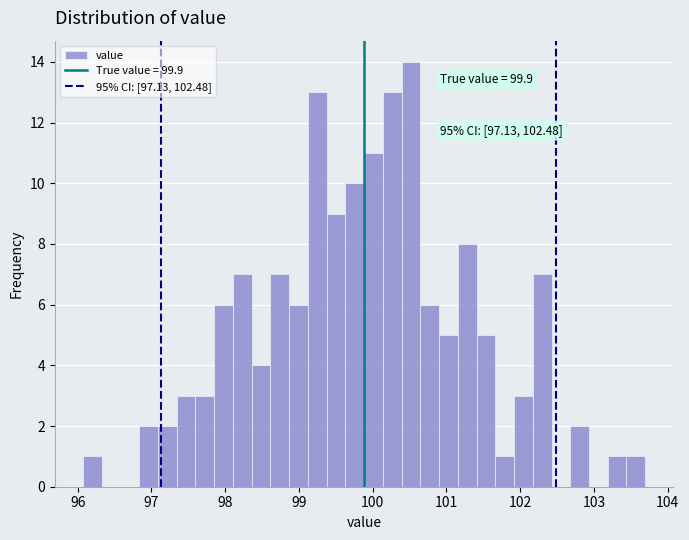

Read against the x-axis, roughly where is the centre of the tallest bar?

100.5